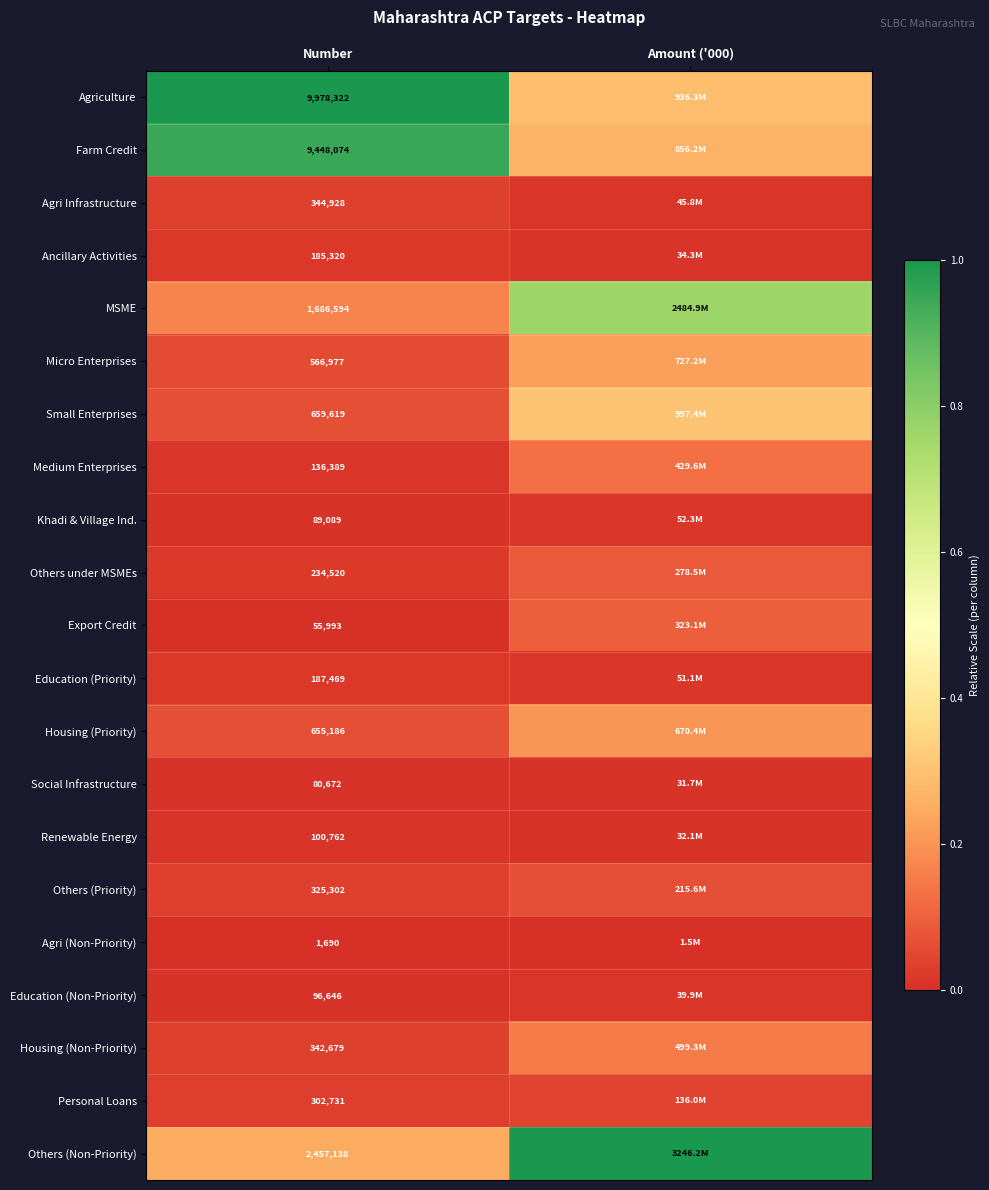

How many data points does each series have?

2